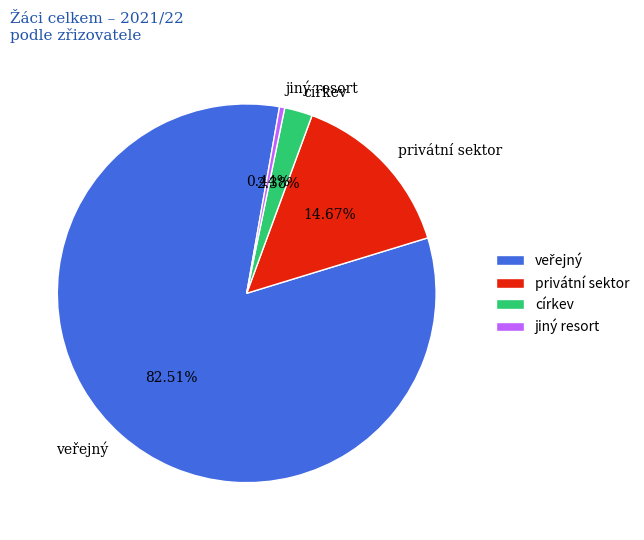

True or false: jiný resort accounts for 7% of the total.

False